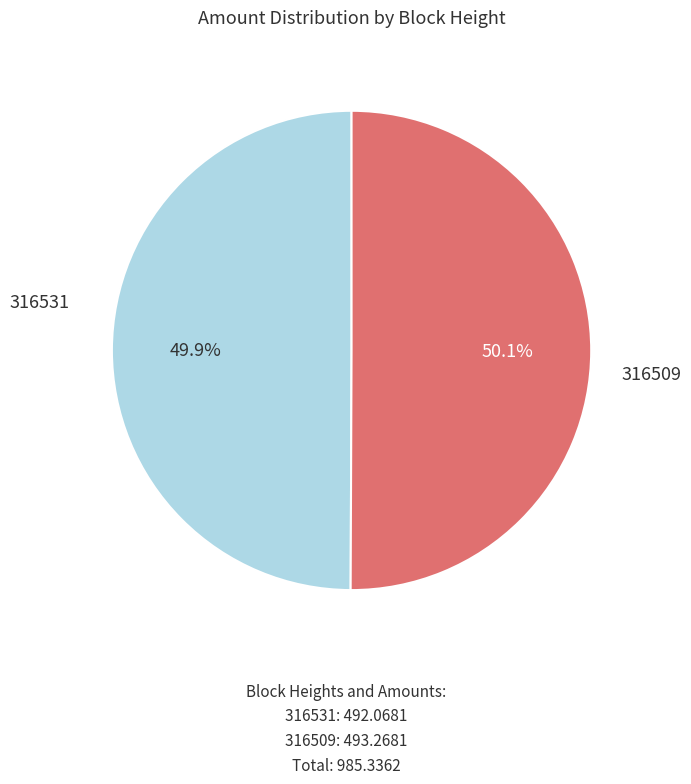

Approximately how many times larger is the value at 316531 compared to 316509?

1.0